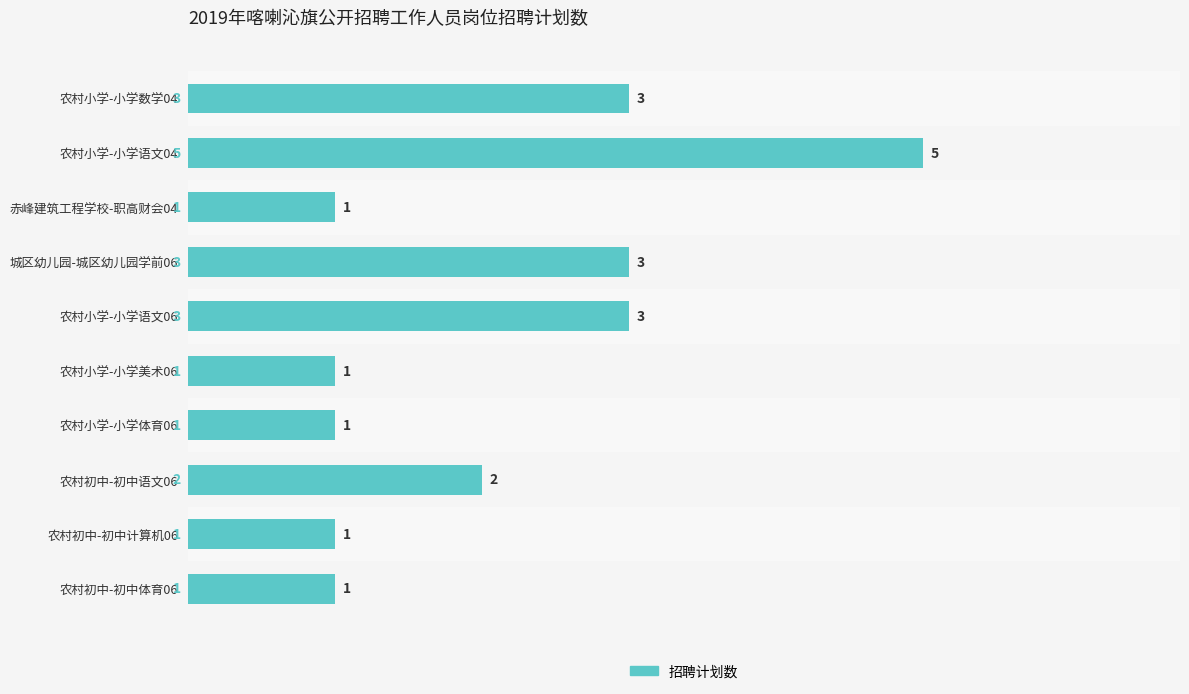

What is the label of the 4th bar from the top?

城区幼儿园-城区幼儿园学前06